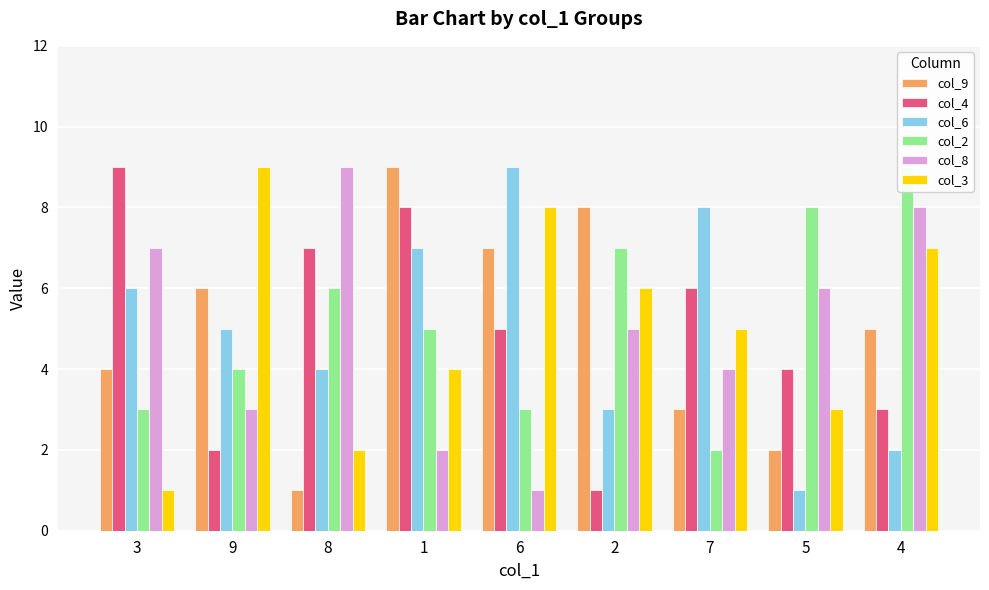

Reading left to right, transcribe all the data shown in this chart.

col_9: 4	6	1	9	7	8	3	2	5
col_4: 9	2	7	8	5	1	6	4	3
col_6: 6	5	4	7	9	3	8	1	2
col_2: 3	4	6	5	3	7	2	8	9
col_8: 7	3	9	2	1	5	4	6	8
col_3: 1	9	2	4	8	6	5	3	7